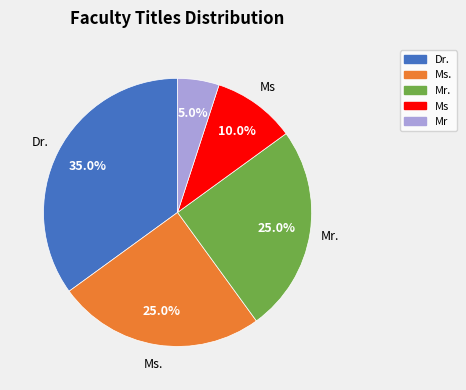

To the nearest percent, what is the average slice percentage?

20%